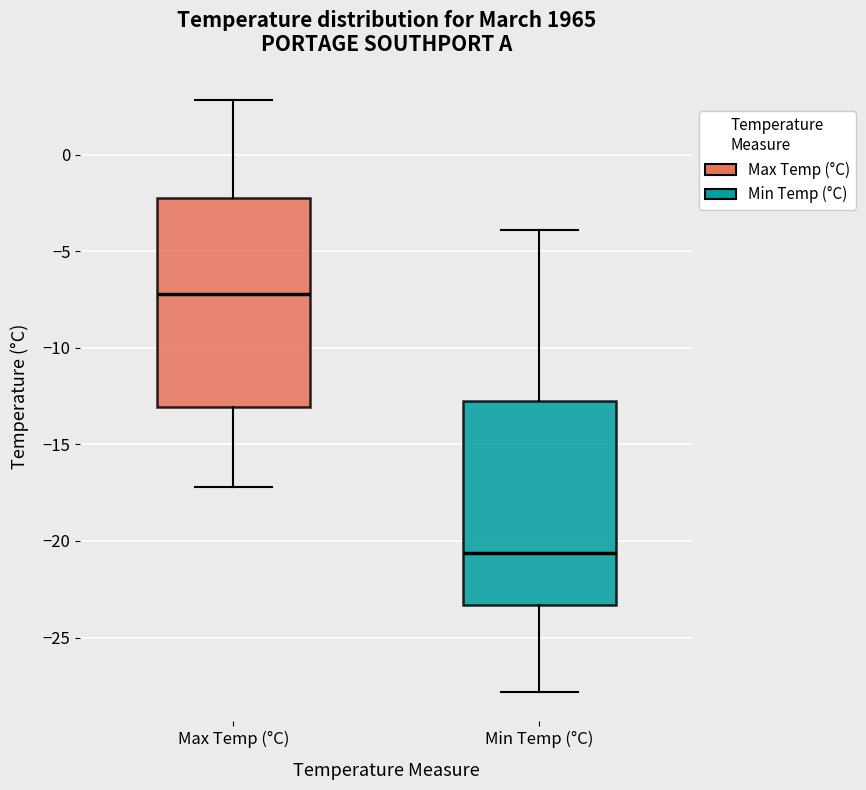

Reading left to right, transcribe this box plot: for each box, give where its median line is, the range the box spans, and where its two whiskers end, as read against the y-axis. The values are not printed on the chart, so give them approximately, as read against the axis.

Max Temp (°C): median -7.0, box -13.0 to -2.0, whiskers -17.0 to 3.0
Min Temp (°C): median -20.5, box -23.5 to -12.5, whiskers -28.0 to -4.0